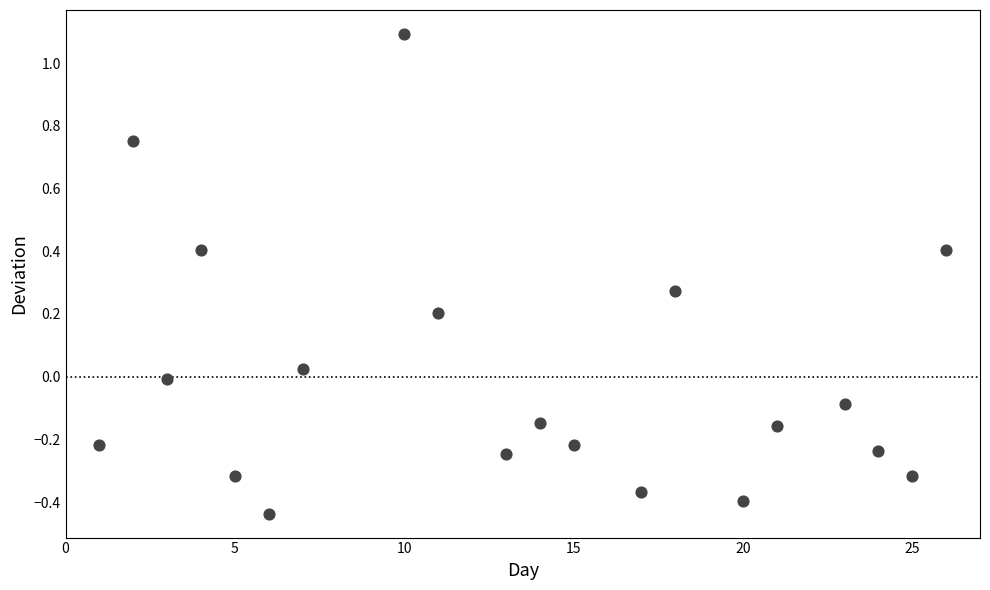

What is the range of Y values (max minus min)?

1.5